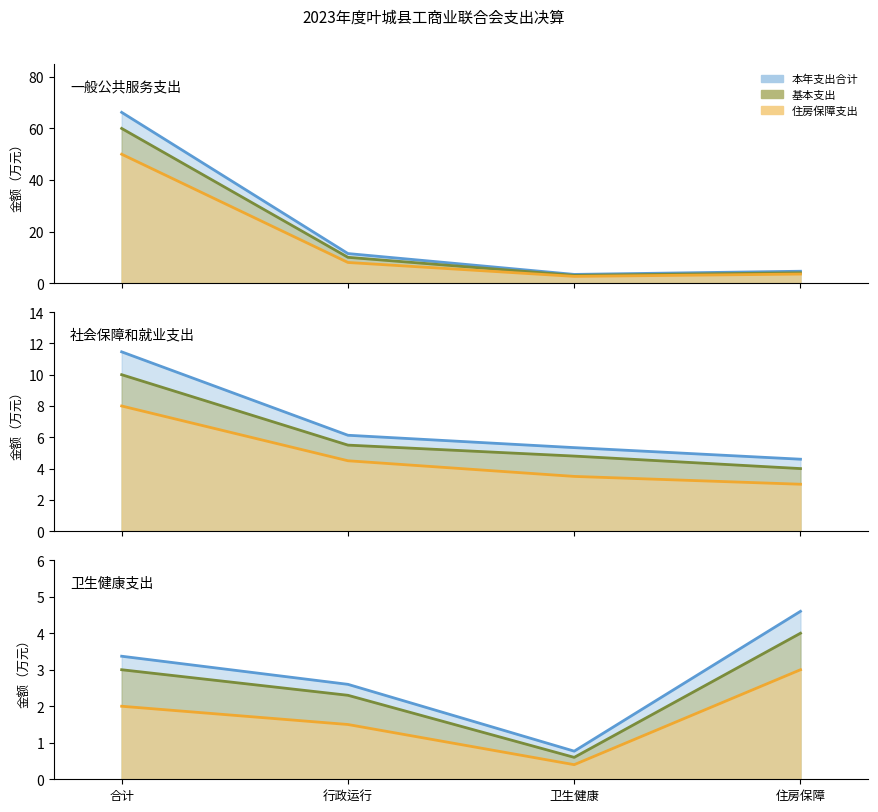

Which series has the largest total across all categories?

本年支出合计